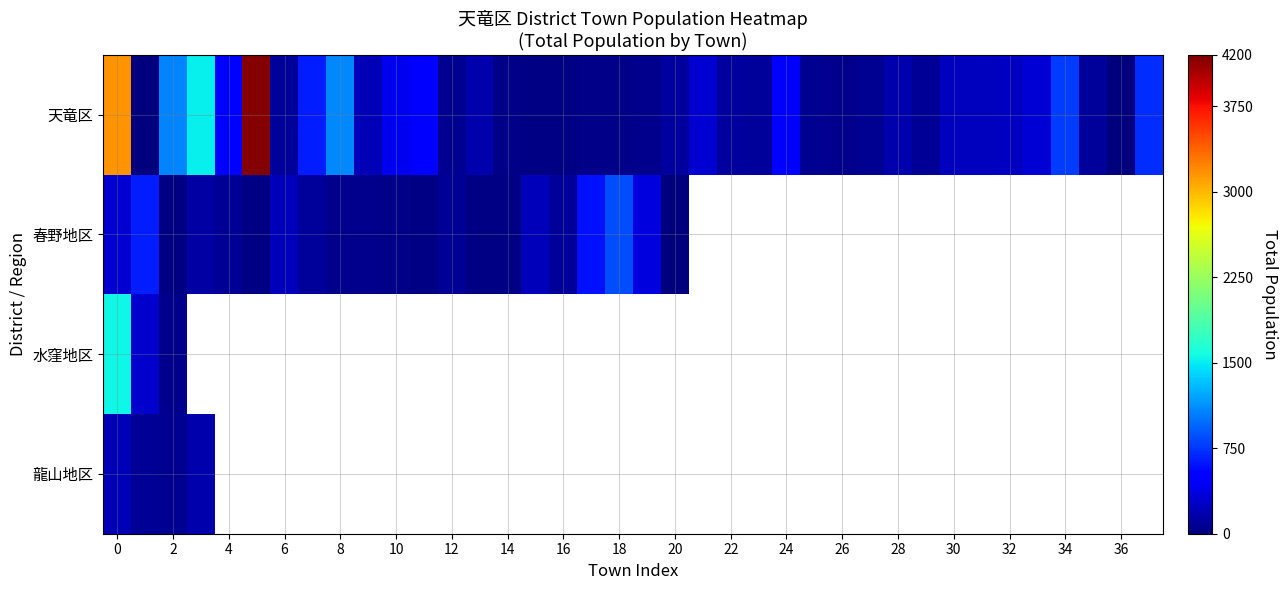

List the series in order of their peak value, lowest first.

龍山地区, 春野地区, 水窪地区, 天竜区